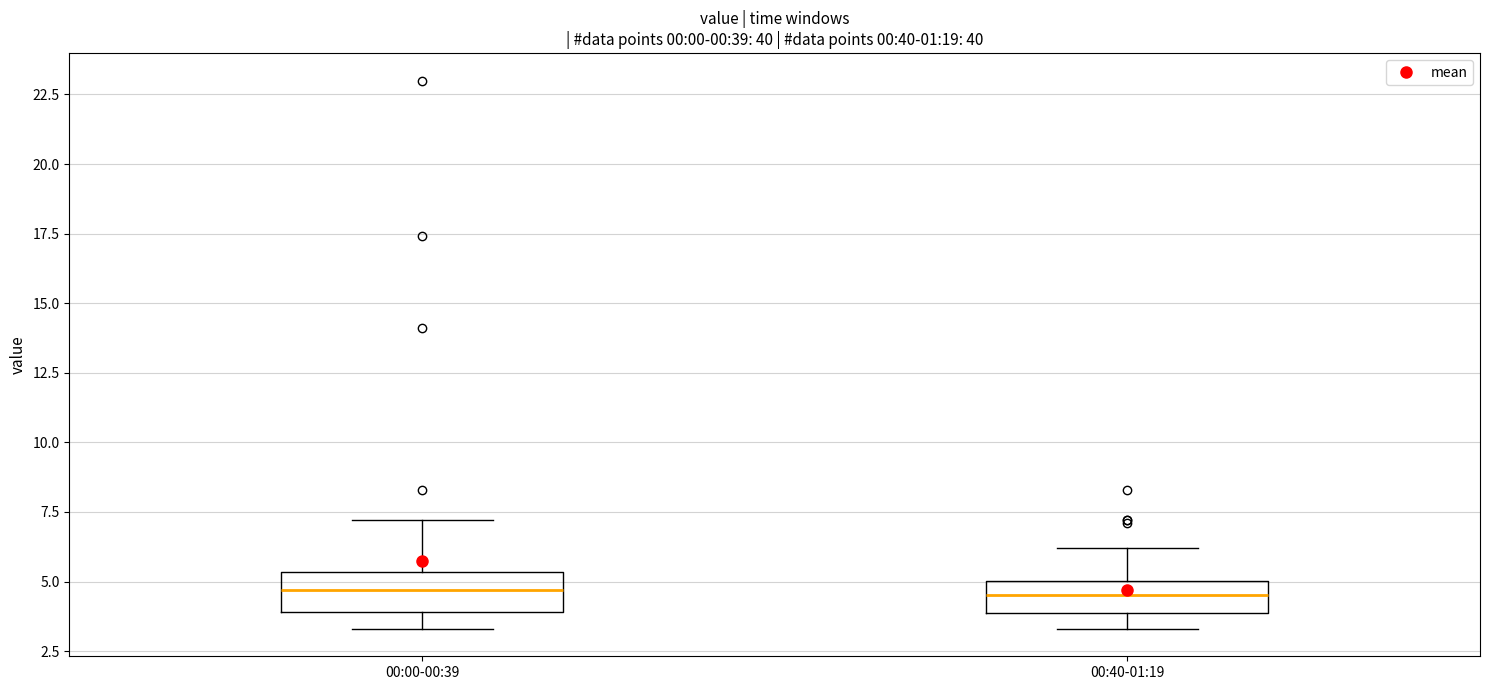

Reading left to right, read every box against the y-axis: the position of its median line, the range the box covers, and the ends of its whiskers. The values are not printed on the chart, so give them approximately, as read against the axis.

00:00-00:39: median 4.5, box 4.0 to 5.5, whiskers 3.5 to 7.0
00:40-01:19: median 4.5, box 4.0 to 5.0, whiskers 3.5 to 6.0